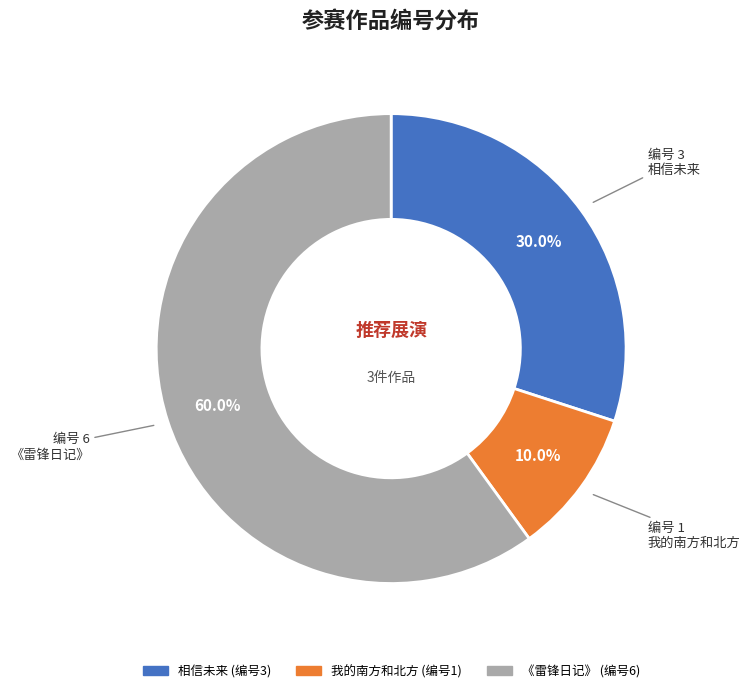

Approximately how many times larger is the value at 相信未来 compared to 我的南方和北方?

3.0